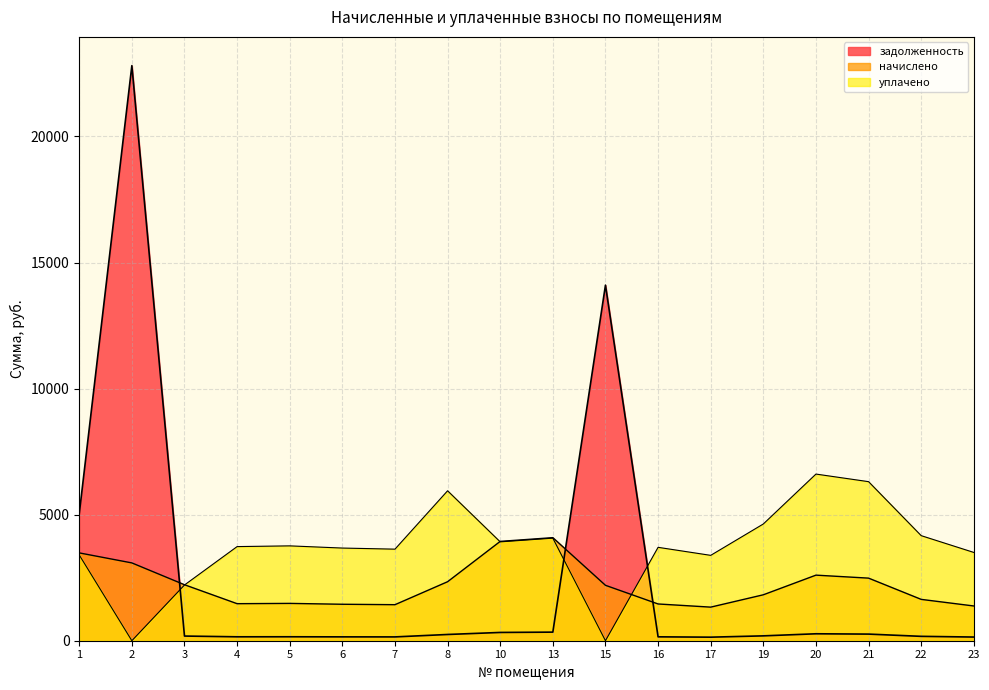

At which category is the sum across all series the highest?

2